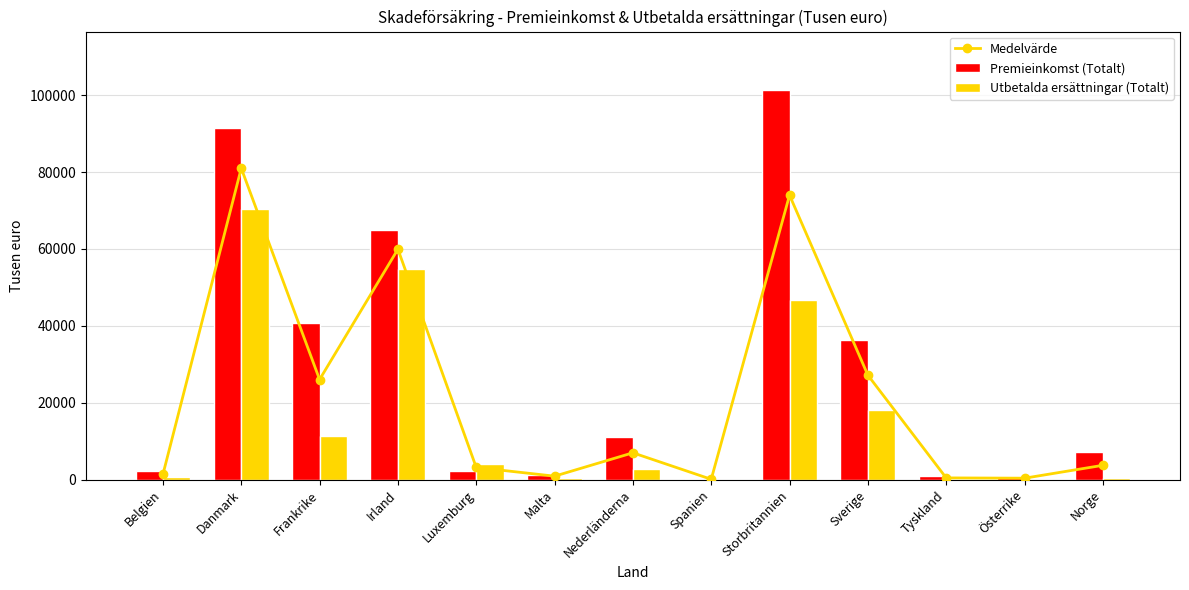

What is the total value across all series at Belgien?

4035.0